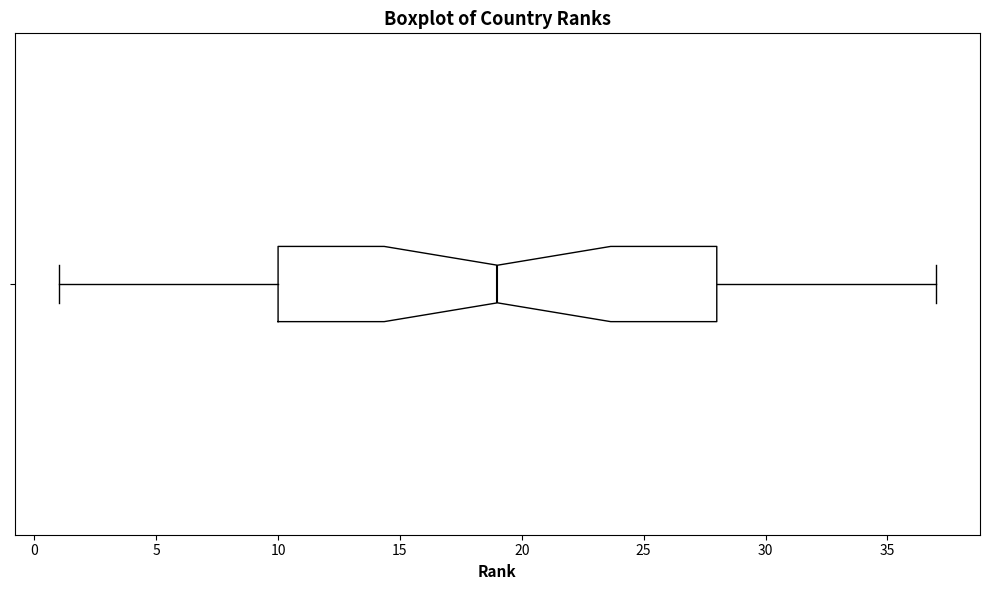

Transcribe this box plot: give where the median line is, the range the box spans, and where the two whiskers end, as read against the x-axis. The values are not printed on the chart, so give them approximately, as read against the axis.

median 19, box 10 to 28, whiskers 1 to 37